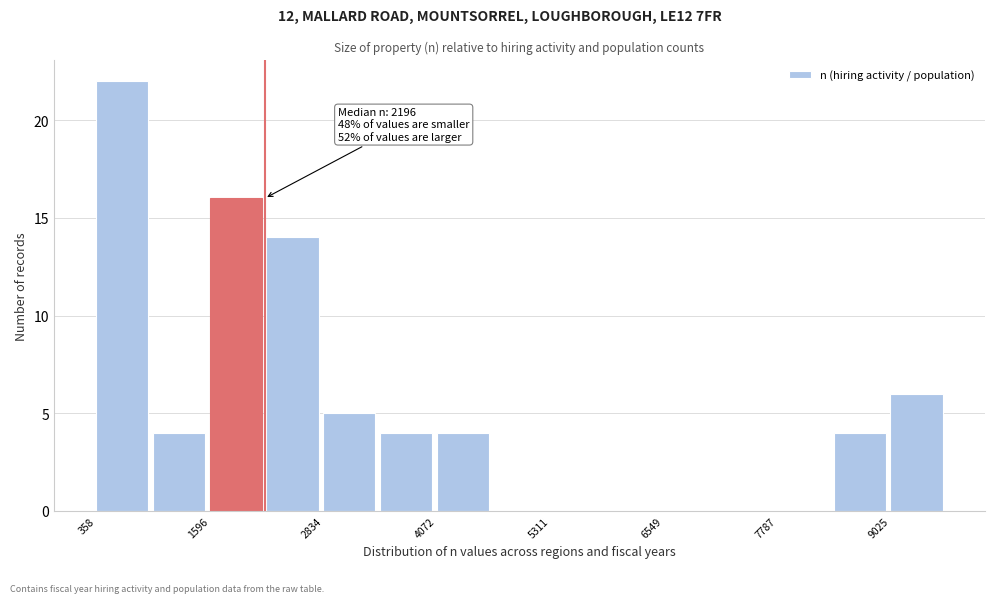

Read against the x-axis, roughly where is the centre of the tallest bar?

600